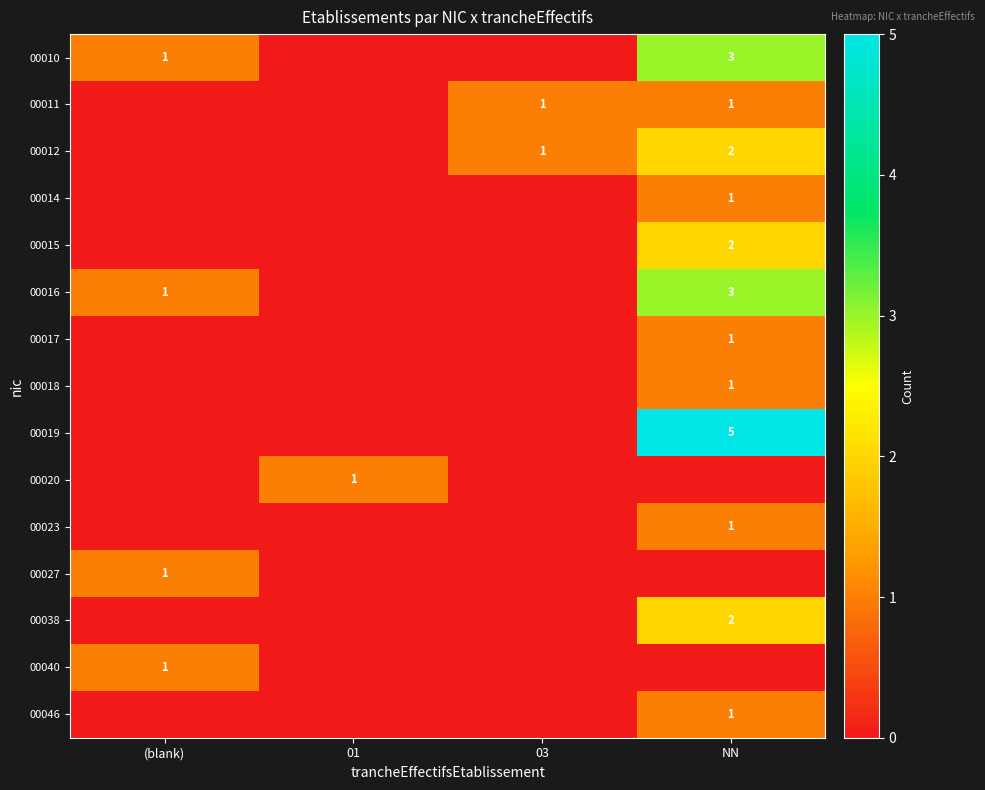

At how many categories does at least one series exceed 3?

1